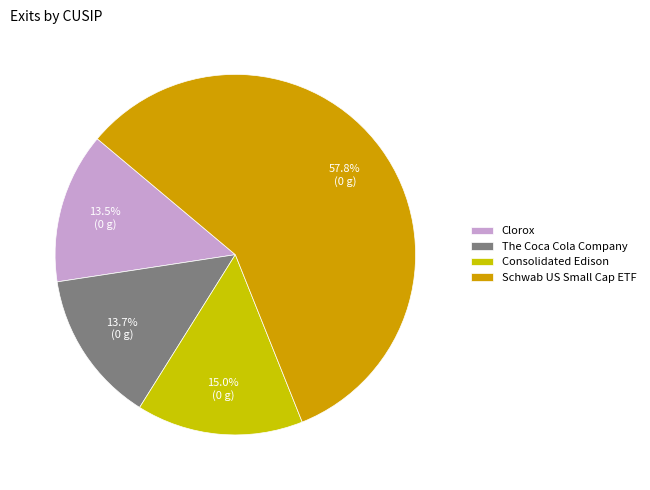

To the nearest percent, what is the average slice percentage?

25%